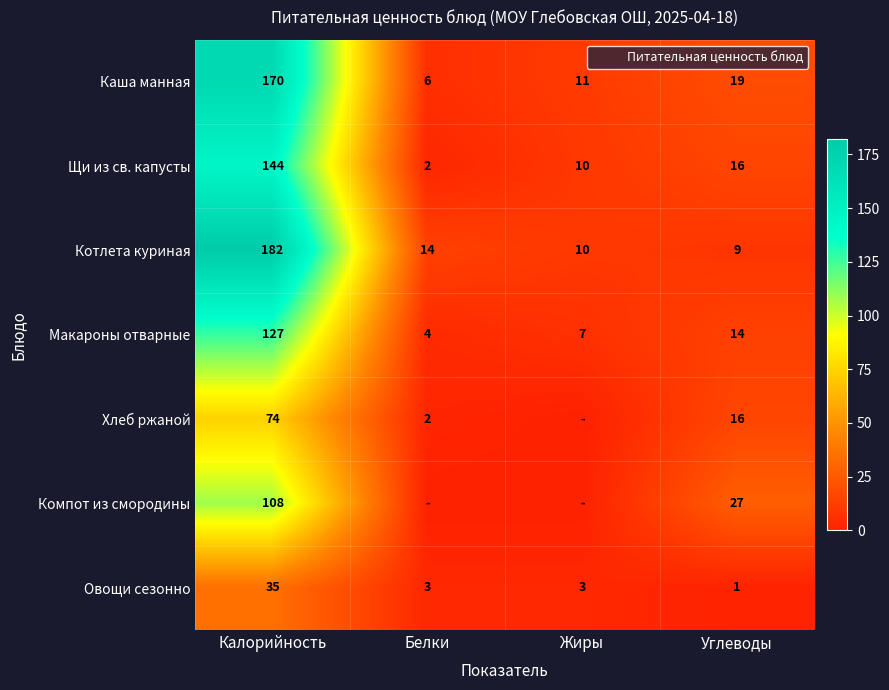

At Белки, list the series in order from smallest to largest.

Компот из смородины, Щи из св. капусты, Хлеб ржаной, Овощи сезонно, Макароны отварные, Каша манная, Котлета куриная